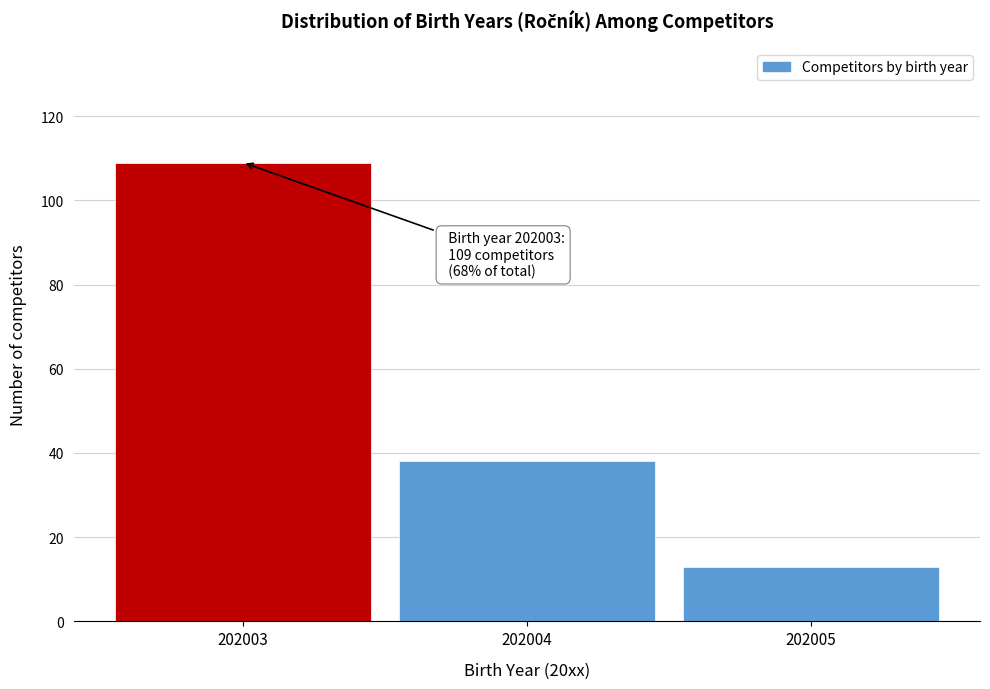

Reading left to right, transcribe all the data shown in this chart.

109	38	13